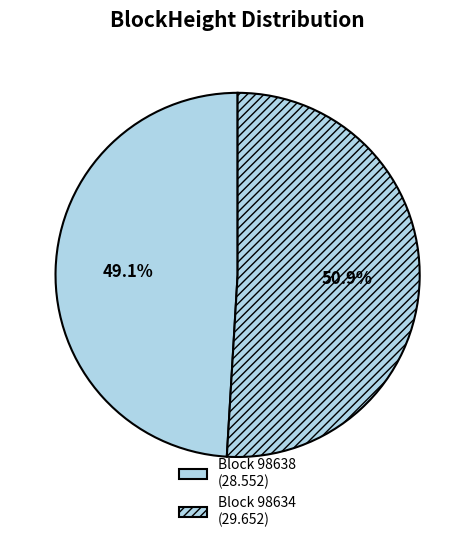

Count the number of slices in the pie.

2